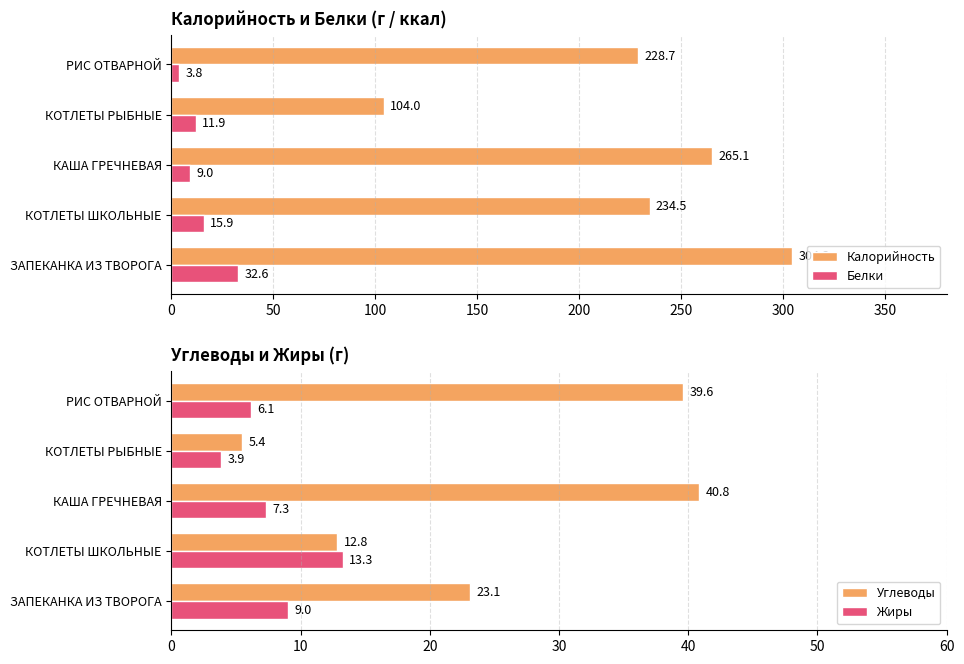

The Белки series shows 53.0 at ЗАПЕКАНКА ИЗ ТВОРОГА. True or false?

False